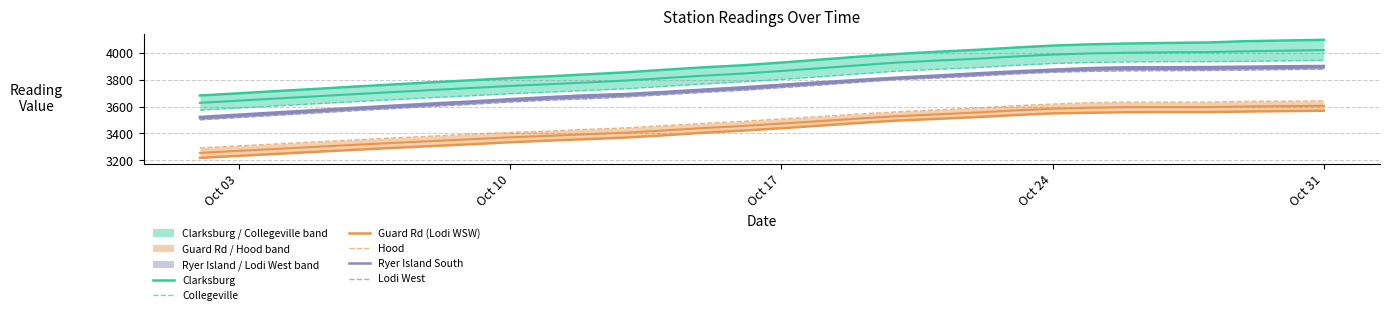

The Collegeville series shows 1770 at 17. True or false?

False